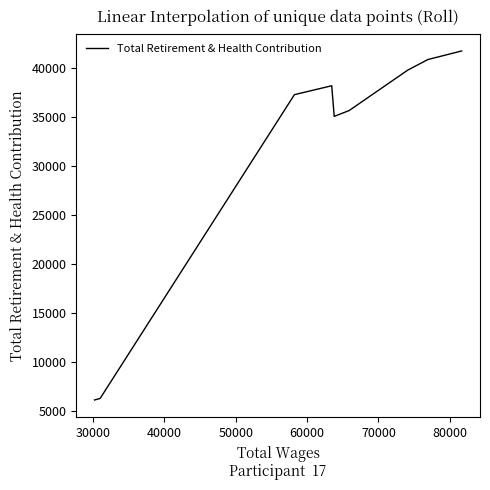

How many data points does each series have?

12